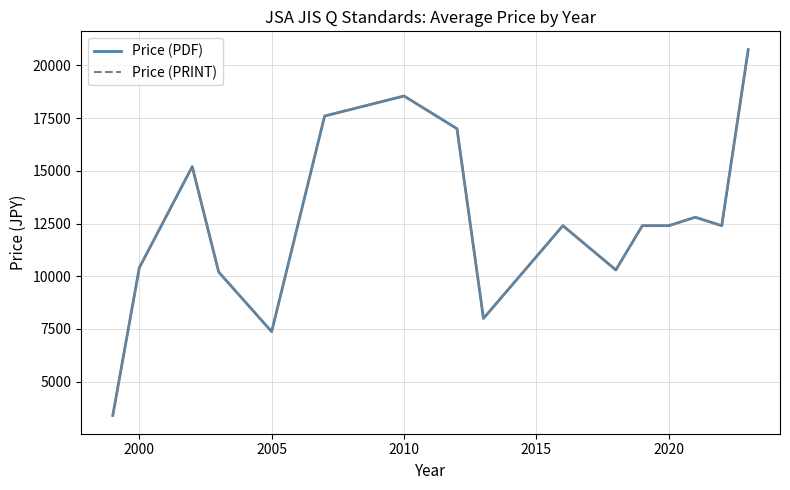

Does the chart have visible grid lines?

Yes